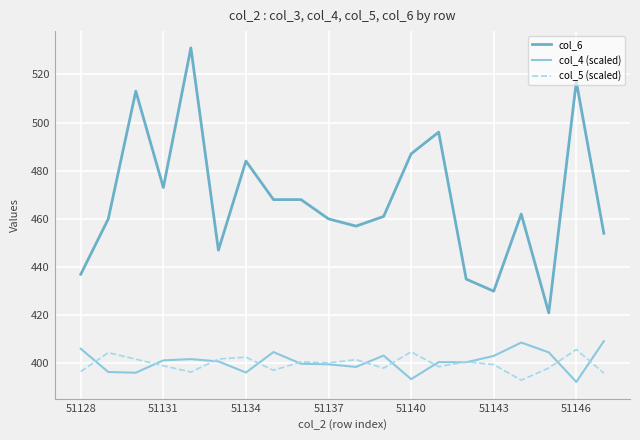

Which series has the largest total across all categories?

col_6